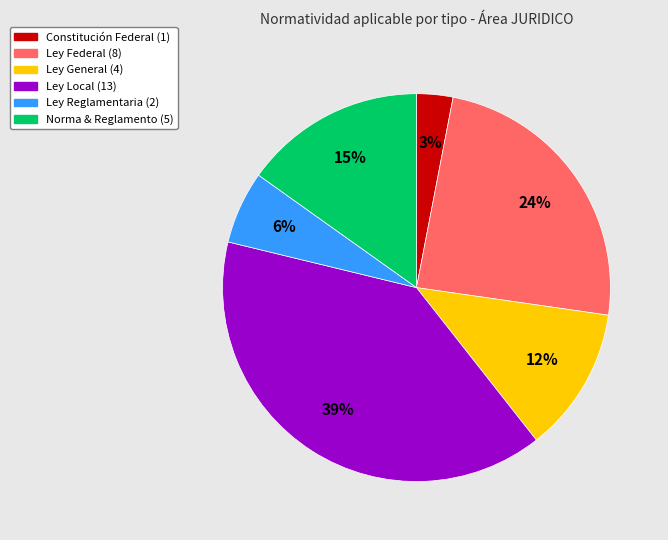

Is there a majority slice in this chart?

No